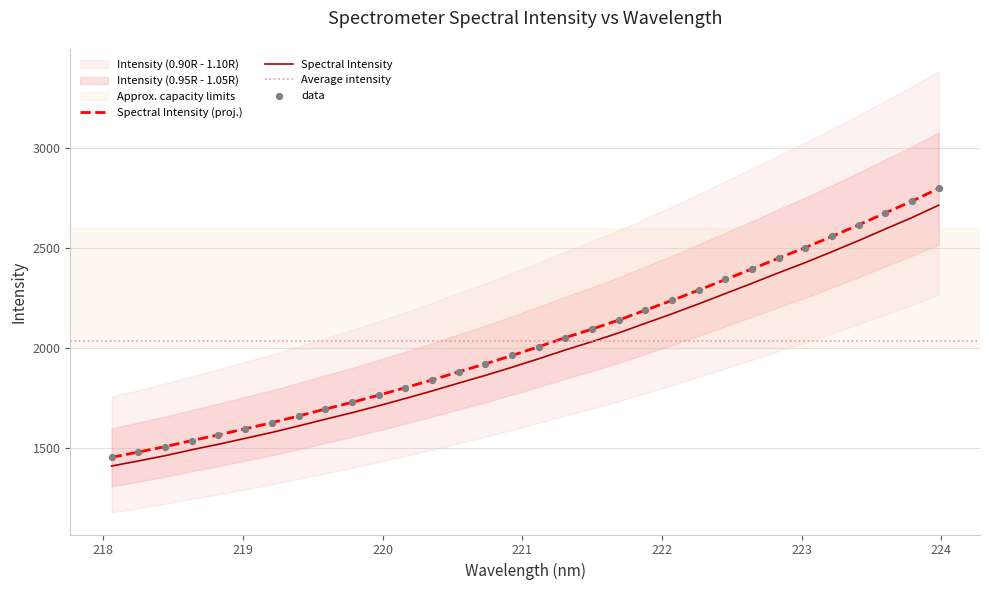

Approximately how many times larger is the value at 220.9264 compared to 221.8812?

0.9